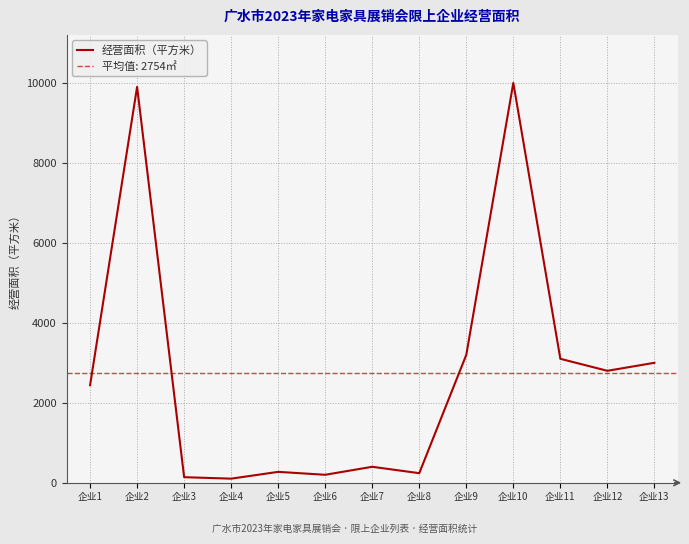

What is the value of the 10th point from the left?

10000